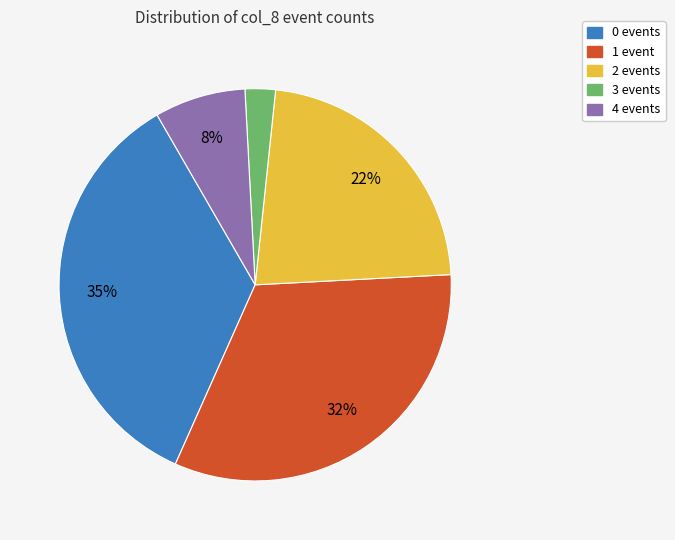

To the nearest percent, what is the average slice percentage?

20%